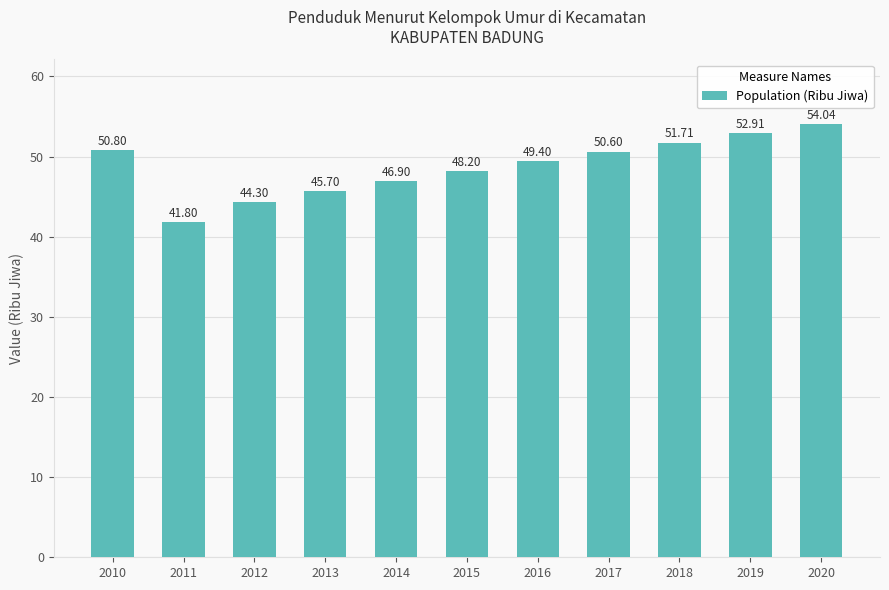

Which has a higher value, 2011 or 2020?

2020